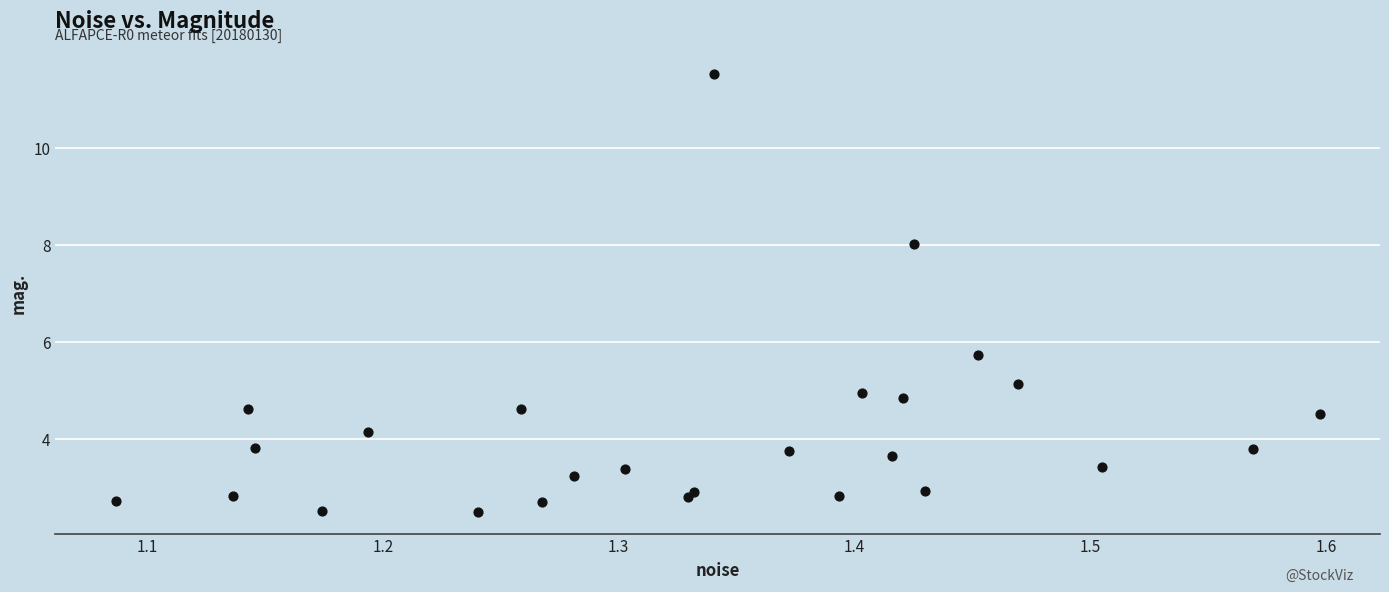

What Y value in the scatter plot is closest to 7?

8.0